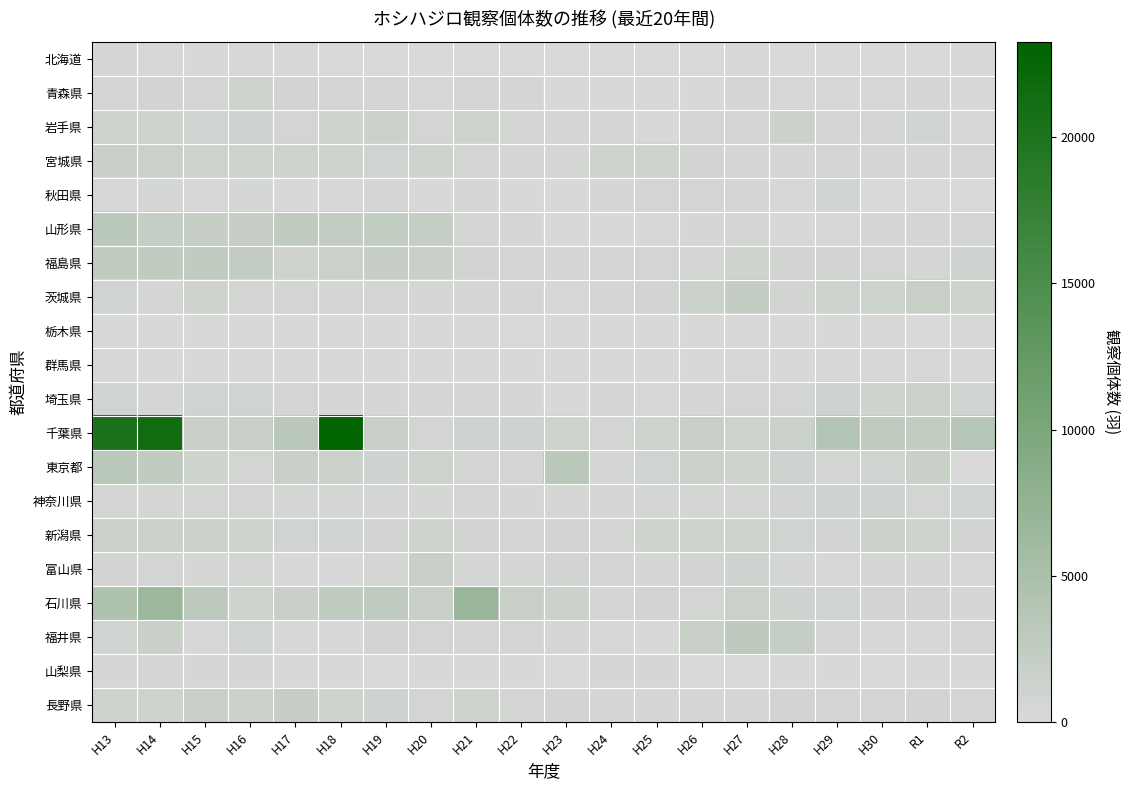

Reading left to right, transcribe all the data shown in this chart.

北海道: H13=379	H14=309	H15=230	H16=314	H17=235	H18=89	H19=14	H20=29	H21=15	H22=22	H23=18	H24=8	H25=10	H26=75	H27=226	H28=41	H29=3	H30=6	R1=20	R2=136
青森県: H13=560	H14=846	H15=624	H16=1146	H17=824	H18=764	H19=531	H20=278	H21=574	H22=466	H23=230	H24=116	H25=195	H26=142	H27=388	H28=294	H29=290	H30=297	R1=429	R2=140
岩手県: H13=1245	H14=1236	H15=921	H16=1090	H17=734	H18=1180	H19=1469	H20=711	H21=1282	H22=706	H23=503	H24=364	H25=188	H26=787	H27=774	H28=1468	H29=621	H30=698	R1=912	R2=295
宮城県: H13=1641	H14=1632	H15=1283	H16=1244	H17=1306	H18=1426	H19=925	H20=1206	H21=727	H22=580	H23=629	H24=1131	H25=1346	H26=855	H27=607	H28=599	H29=764	H30=520	R1=567	R2=715
秋田県: H13=291	H14=453	H15=310	H16=366	H17=177	H18=315	H19=546	H20=244	H21=385	H22=170	H23=267	H24=372	H25=805	H26=716	H27=551	H28=336	H29=930	H30=49	R1=64	R2=46
山形県: H13=3303	H14=2172	H15=2085	H16=2058	H17=2753	H18=2299	H19=2397	H20=2179	H21=525	H22=430	H23=167	H24=132	H25=274	H26=392	H27=507	H28=158	H29=348	H30=395	R1=480	R2=518
福島県: H13=2563	H14=2553	H15=2628	H16=2329	H17=1285	H18=1633	H19=2044	H20=1771	H21=907	H22=673	H23=629	H24=545	H25=663	H26=520	H27=1180	H28=903	H29=906	H30=814	R1=596	R2=1002
茨城県: H13=912	H14=573	H15=1284	H16=693	H17=754	H18=512	H19=686	H20=382	H21=422	H22=471	H23=308	H24=608	H25=908	H26=1482	H27=2254	H28=873	H29=1357	H30=1449	R1=1841	R2=1337
栃木県: H13=124	H14=197	H15=169	H16=227	H17=171	H18=106	H19=206	H20=137	H21=144	H22=85	H23=108	H24=135	H25=232	H26=197	H27=115	H28=177	H29=235	H30=173	R1=83	R2=144
群馬県: H13=203	H14=141	H15=135	H16=209	H17=231	H18=202	H19=157	H20=134	H21=141	H22=153	H23=151	H24=110	H25=135	H26=136	H27=319	H28=183	H29=325	H30=303	R1=326	R2=334
埼玉県: H13=940	H14=464	H15=914	H16=917	H17=733	H18=429	H19=377	H20=487	H21=414	H22=420	H23=267	H24=431	H25=343	H26=466	H27=753	H28=651	H29=1055	H30=1247	R1=1580	R2=983
千葉県: H13=20331	H14=21609	H15=1808	H16=1813	H17=3314	H18=23254	H19=1661	H20=679	H21=1025	H22=1048	H23=1223	H24=741	H25=1245	H26=1914	H27=1320	H28=1521	H29=3852	H30=2682	R1=2432	R2=3690
東京都: H13=3419	H14=2559	H15=1262	H16=649	H17=1698	H18=1479	H19=1022	H20=1287	H21=756	H22=742	H23=3277	H24=597	H25=951	H26=1552	H27=1153	H28=1049	H29=665	H30=997	R1=1761	R2=0
神奈川県: H13=560	H14=529	H15=660	H16=643	H17=460	H18=477	H19=633	H20=378	H21=486	H22=433	H23=371	H24=383	H25=587	H26=598	H27=723	H28=908	H29=1086	H30=1027	R1=814	R2=996
新潟県: H13=1593	H14=1556	H15=1610	H16=1260	H17=928	H18=957	H19=898	H20=1129	H21=834	H22=813	H23=902	H24=753	H25=1110	H26=1397	H27=1389	H28=930	H29=821	H30=1480	R1=1272	R2=886
富山県: H13=860	H14=752	H15=378	H16=655	H17=228	H18=244	H19=505	H20=1848	H21=562	H22=439	H23=869	H24=717	H25=609	H26=824	H27=1070	H28=551	H29=349	H30=393	R1=467	R2=348
石川県: H13=4626	H14=6501	H15=3223	H16=1259	H17=1657	H18=2712	H19=2783	H20=1853	H21=6832	H22=1901	H23=1496	H24=519	H25=836	H26=745	H27=1614	H28=1027	H29=923	H30=851	R1=864	R2=432
福井県: H13=983	H14=1756	H15=321	H16=940	H17=259	H18=262	H19=889	H20=653	H21=539	H22=684	H23=387	H24=317	H25=263	H26=1836	H27=2968	H28=2180	H29=758	H30=173	R1=329	R2=651
山梨県: H13=377	H14=457	H15=411	H16=380	H17=202	H18=244	H19=77	H20=235	H21=261	H22=148	H23=81	H24=388	H25=441	H26=82	H27=59	H28=133	H29=224	H30=82	R1=116	R2=138
長野県: H13=1369	H14=1259	H15=1731	H16=1488	H17=2056	H18=1134	H19=1071	H20=686	H21=1094	H22=699	H23=844	H24=453	H25=407	H26=586	H27=451	H28=880	H29=676	H30=690	R1=845	R2=683